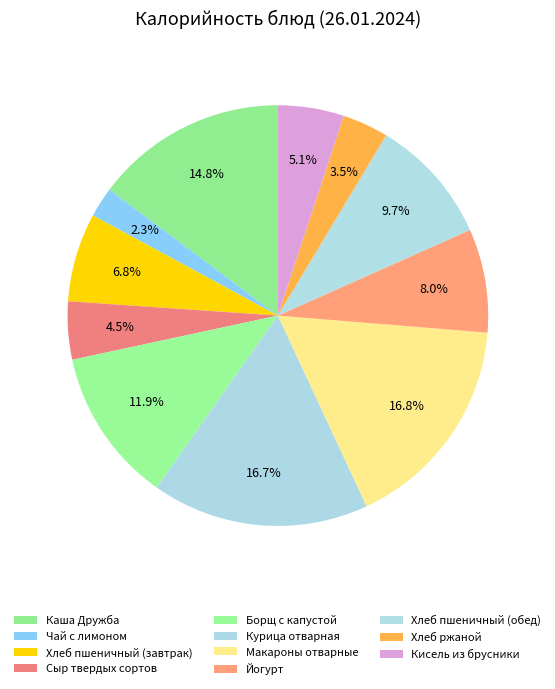

Count the number of slices in the pie.

11